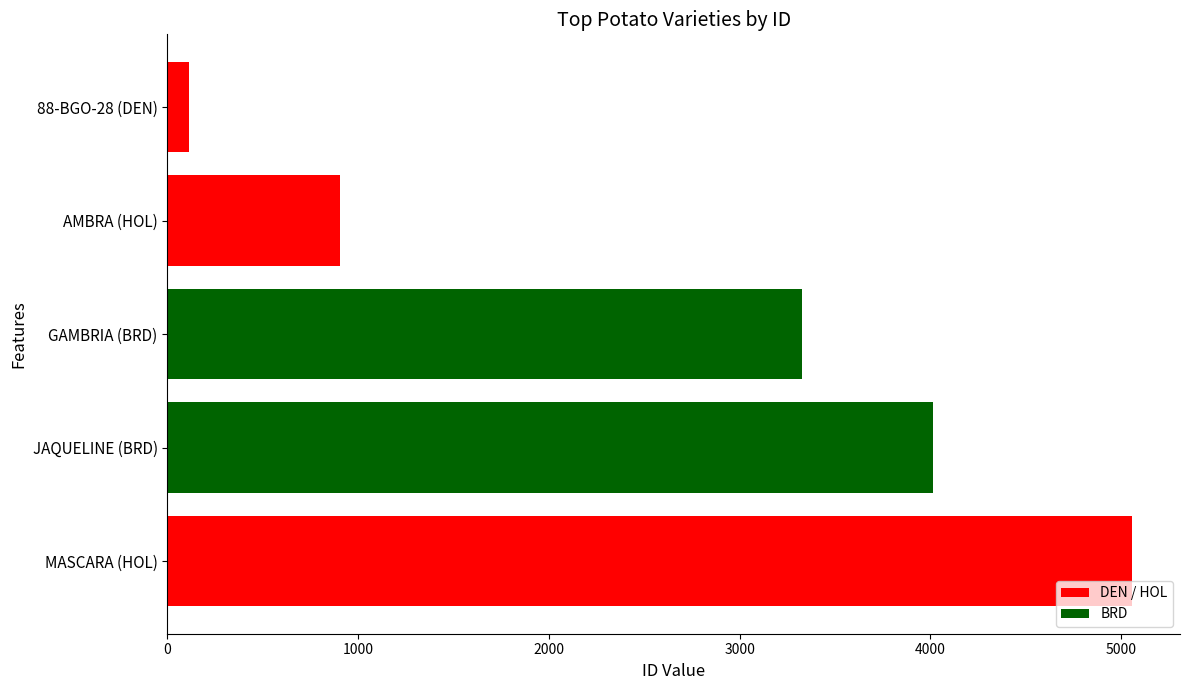

Count the number of categories in the chart.

5